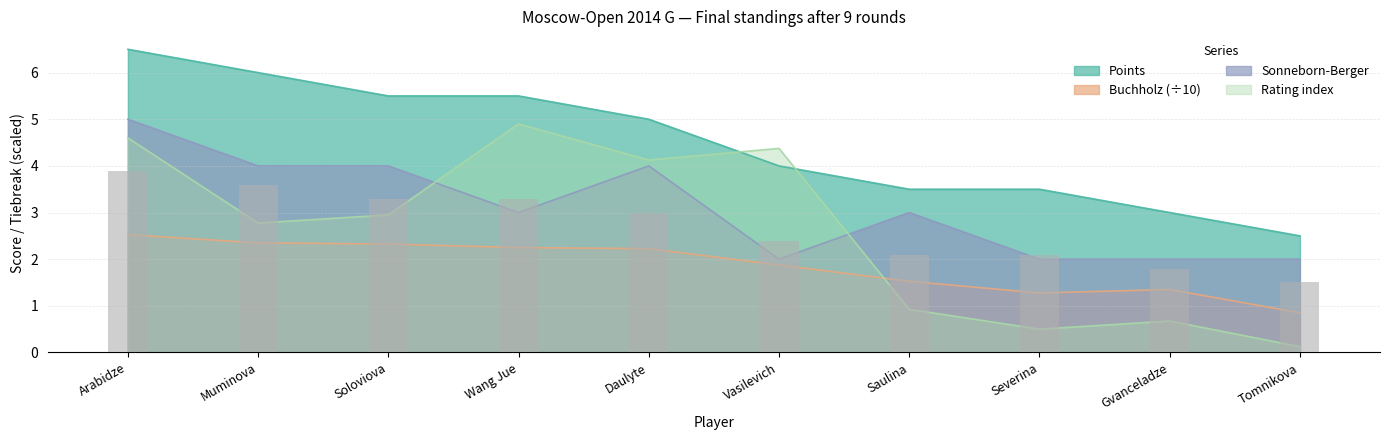

List the labels in order of Rating value, largest first.

Wang Jue, Arabidze, Vasilevich, Daulyte, Soloviova, Muminova, Saulina, Gvanceladze, Severina, Tomnikova